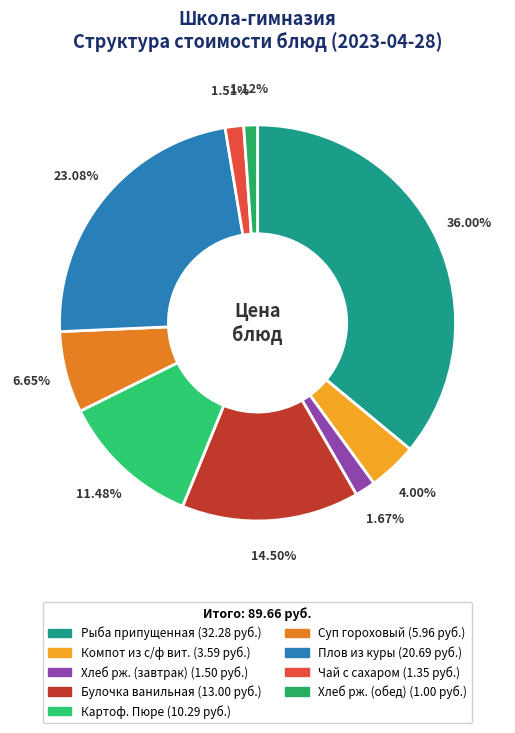

Between Чай с сахаром and Компот из с/ф вит., which is larger?

Компот из с/ф вит.